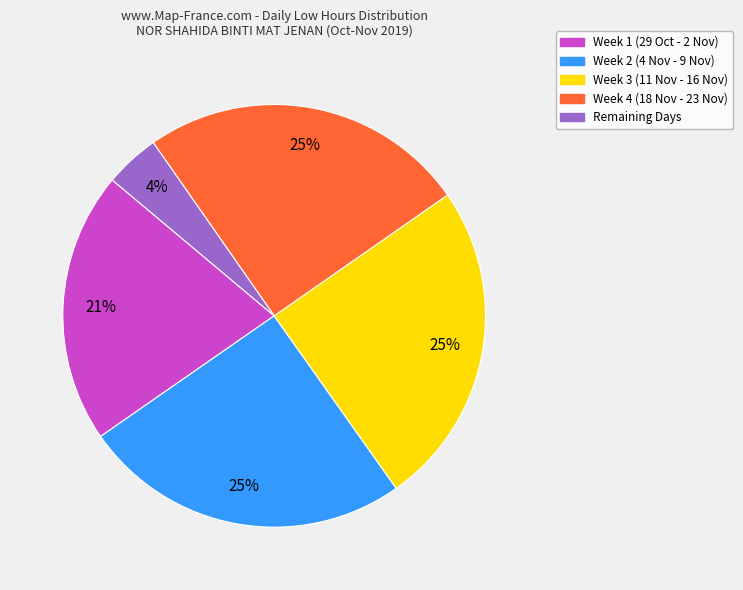

To the nearest percent, what is the difference between the largest and smallest slice percentages?

21%